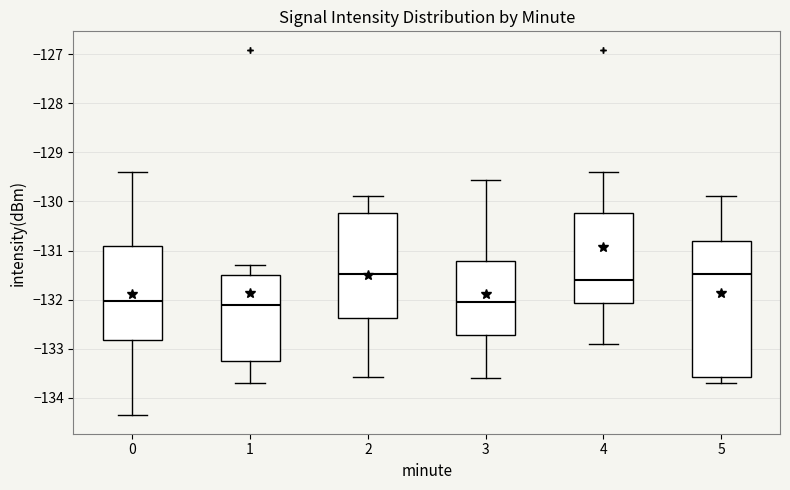

Reading left to right, read every box against the y-axis: the position of its median line, the range the box covers, and the ends of its whiskers. The values are not printed on the chart, so give them approximately, as read against the axis.

0: median -132.0, box -132.8 to -130.9, whiskers -134.4 to -129.4
1: median -132.1, box -133.3 to -131.5, whiskers -133.7 to -131.3
2: median -131.5, box -132.4 to -130.2, whiskers -133.6 to -129.9
3: median -132.0, box -132.7 to -131.2, whiskers -133.6 to -129.6
4: median -131.6, box -132.1 to -130.2, whiskers -132.9 to -129.4
5: median -131.5, box -133.6 to -130.8, whiskers -133.7 to -129.9